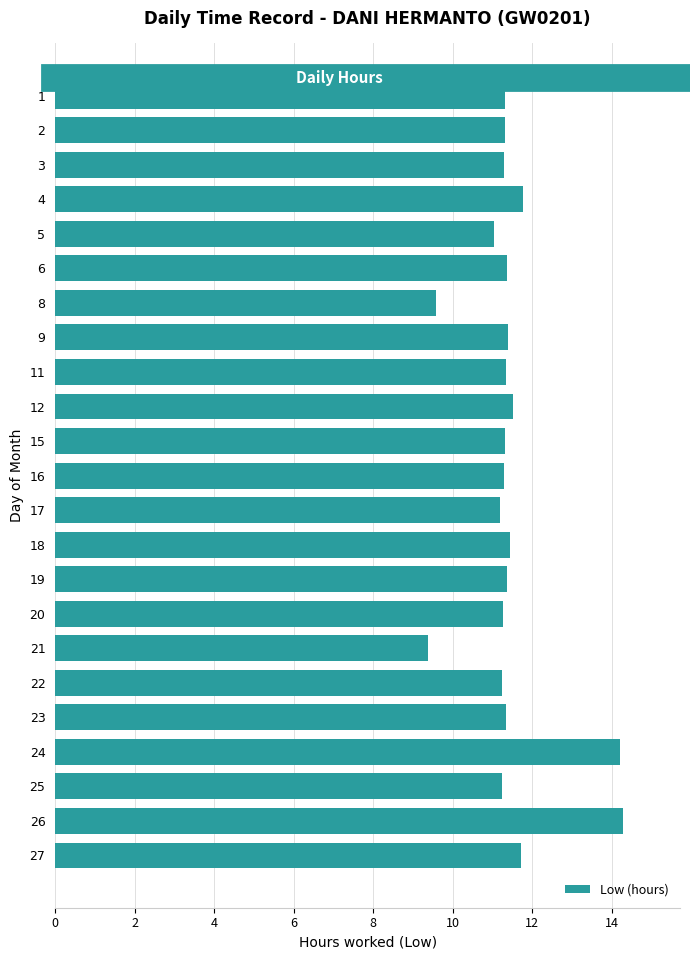

What is the ratio of the value at 17 to the value at 11?

1.0